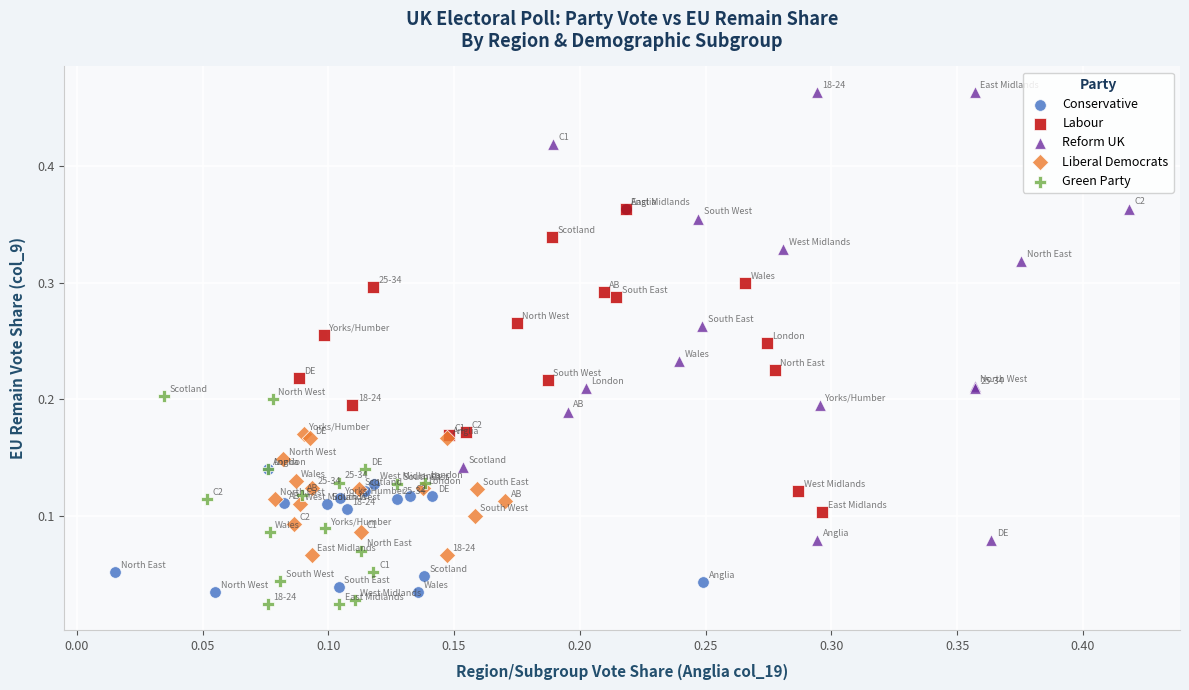

What are all the series names shown in the legend?

Conservative, Labour, Reform UK, Liberal Democrats, Green Party